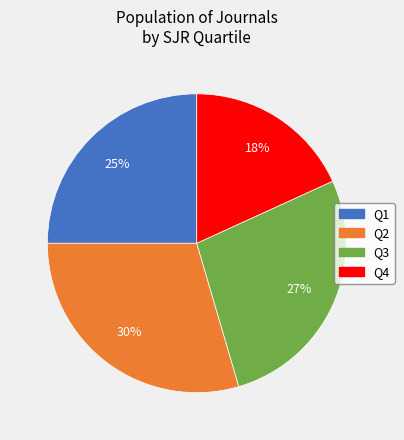

Which category has the smallest portion of the pie?

Q4